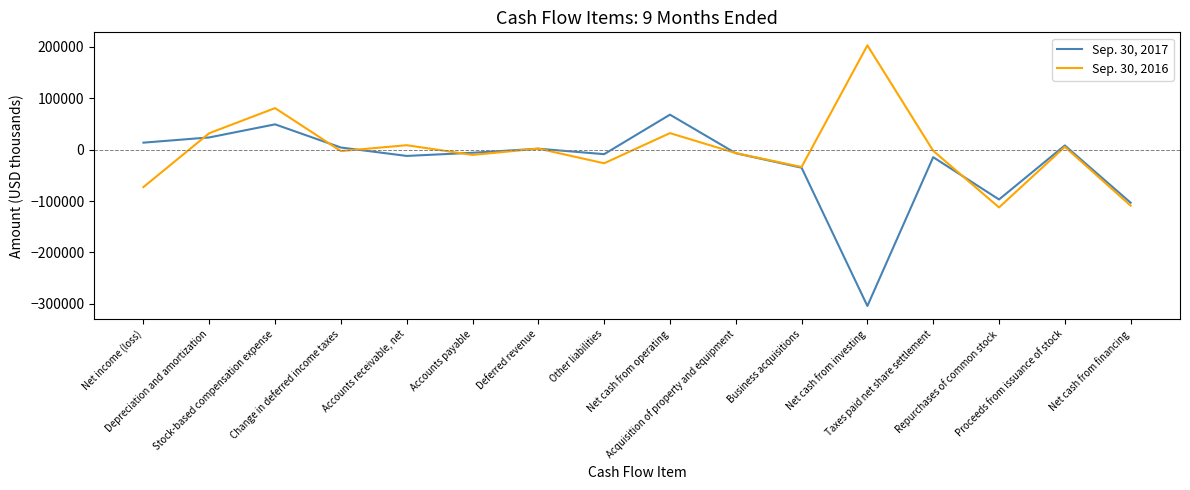

Which category has the highest value across all series?

Net cash from investing